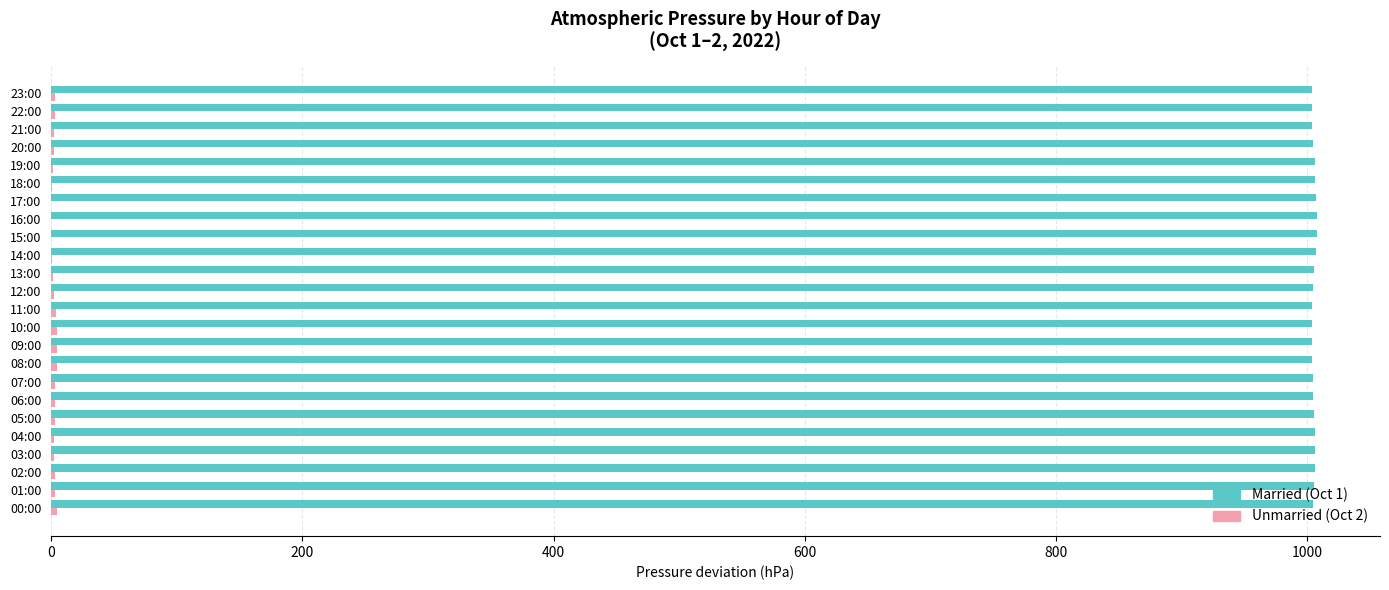

What is the maximum value shown in the chart?

1007.4